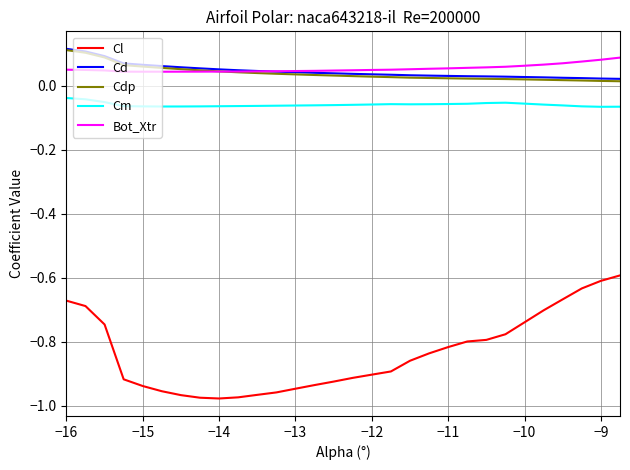

Which series has the widest spread of values?

Cl